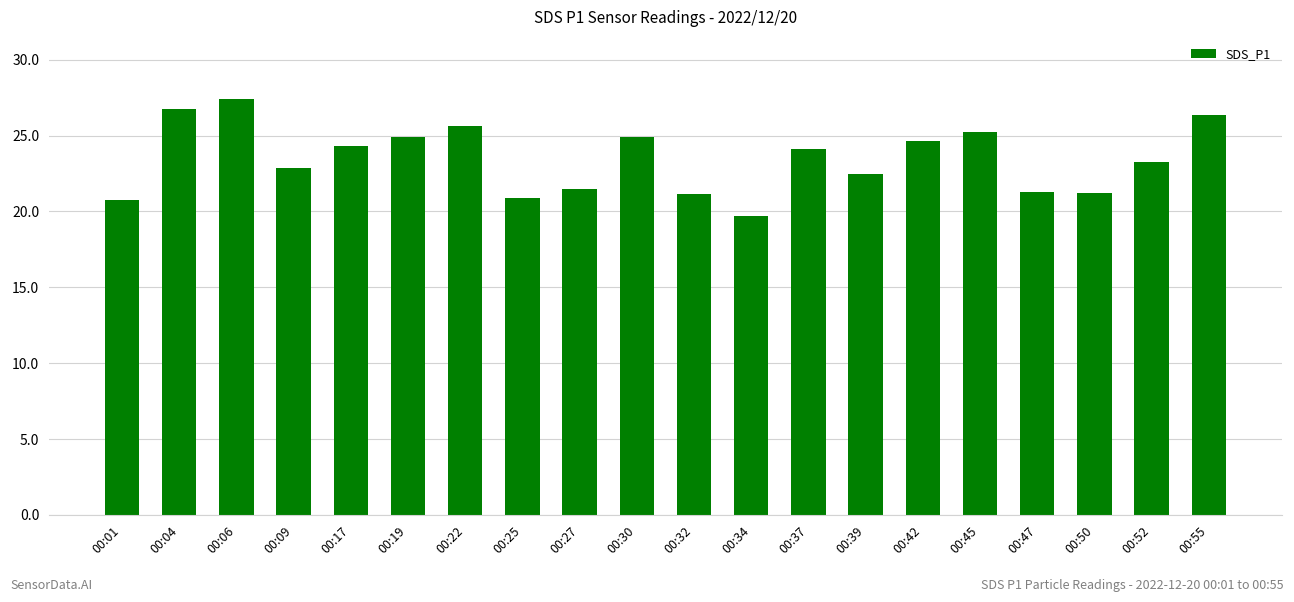

Which label corresponds to the largest value in the chart?

00:06